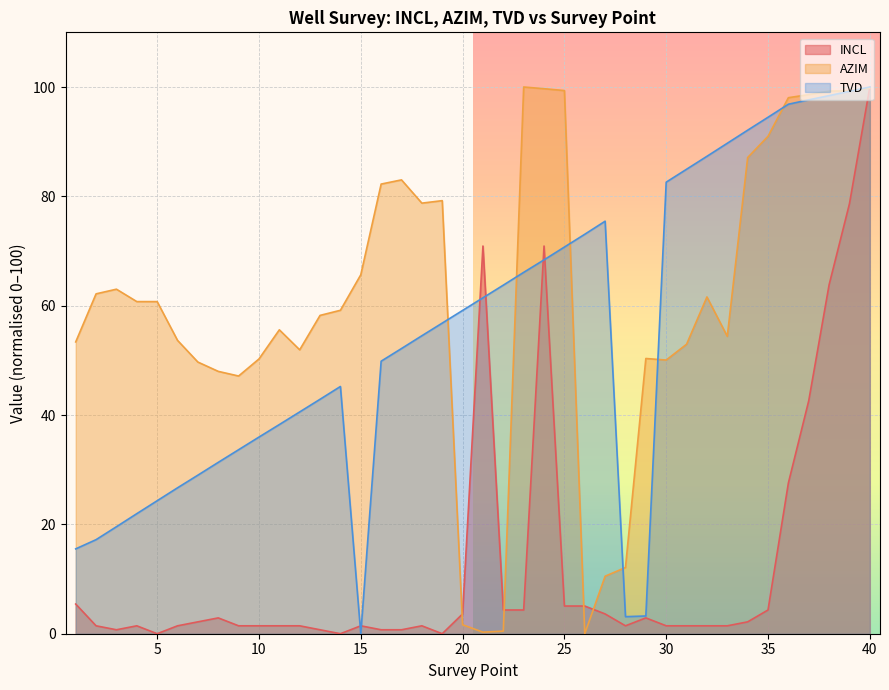

Which series has the largest range (max minus min)?

INCL